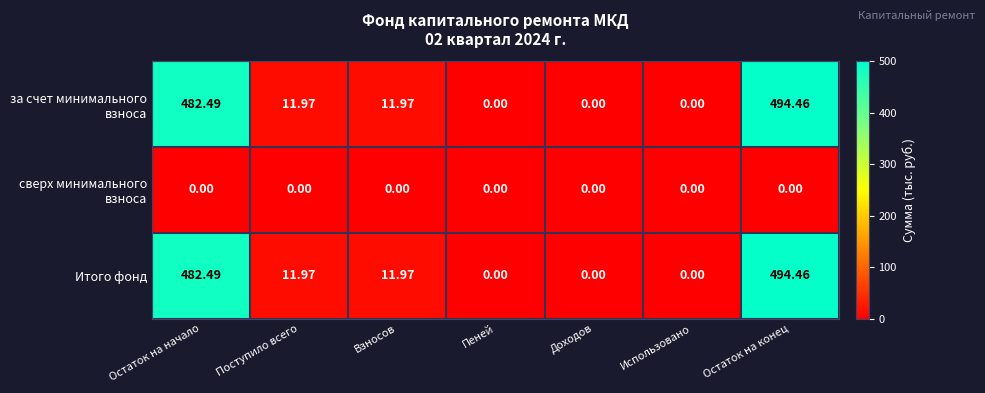

At which category is the sum across all series the highest?

Остаток на конец